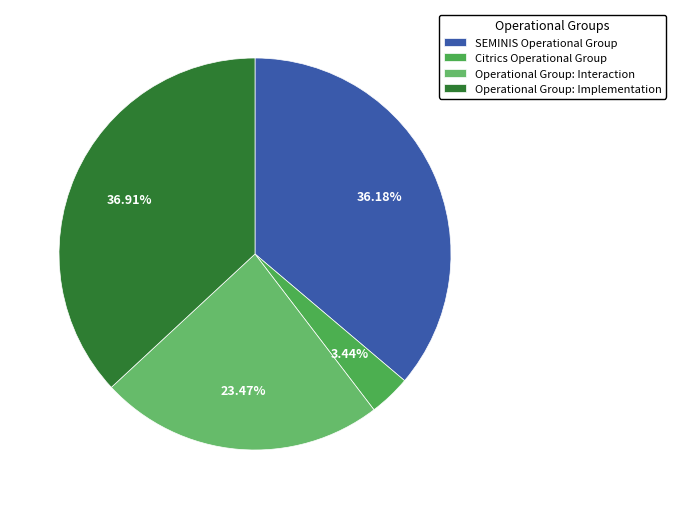

What is the ratio of the value at SEMINIS Operational Group to the value at Citrics Operational Group?

10.5